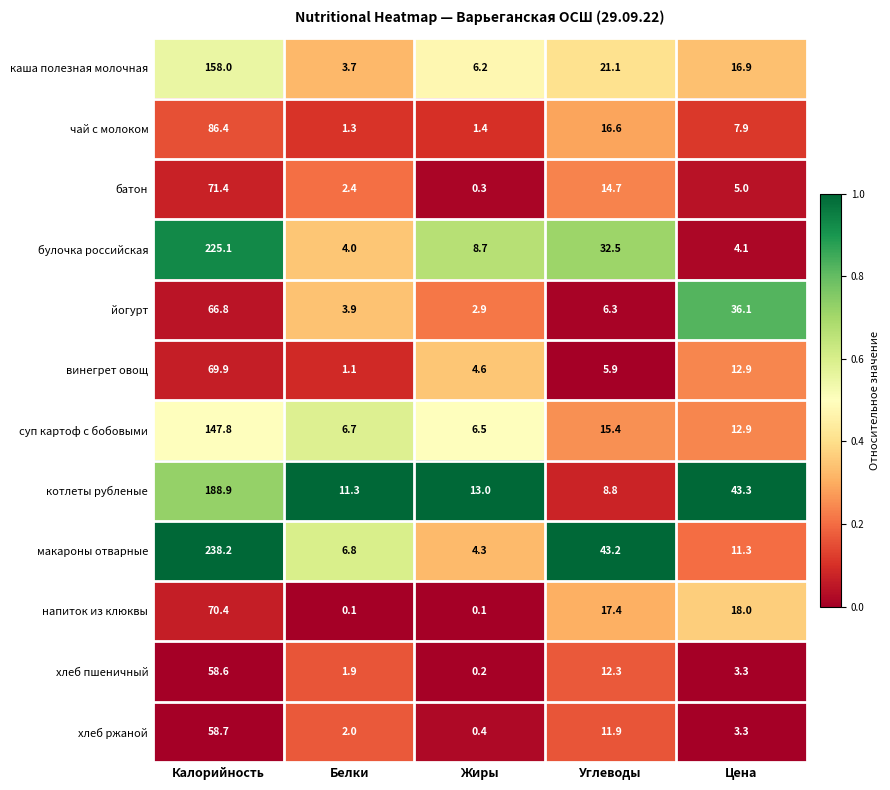

Between Белки and Жиры, which series saw the biggest shift?

булочка российская